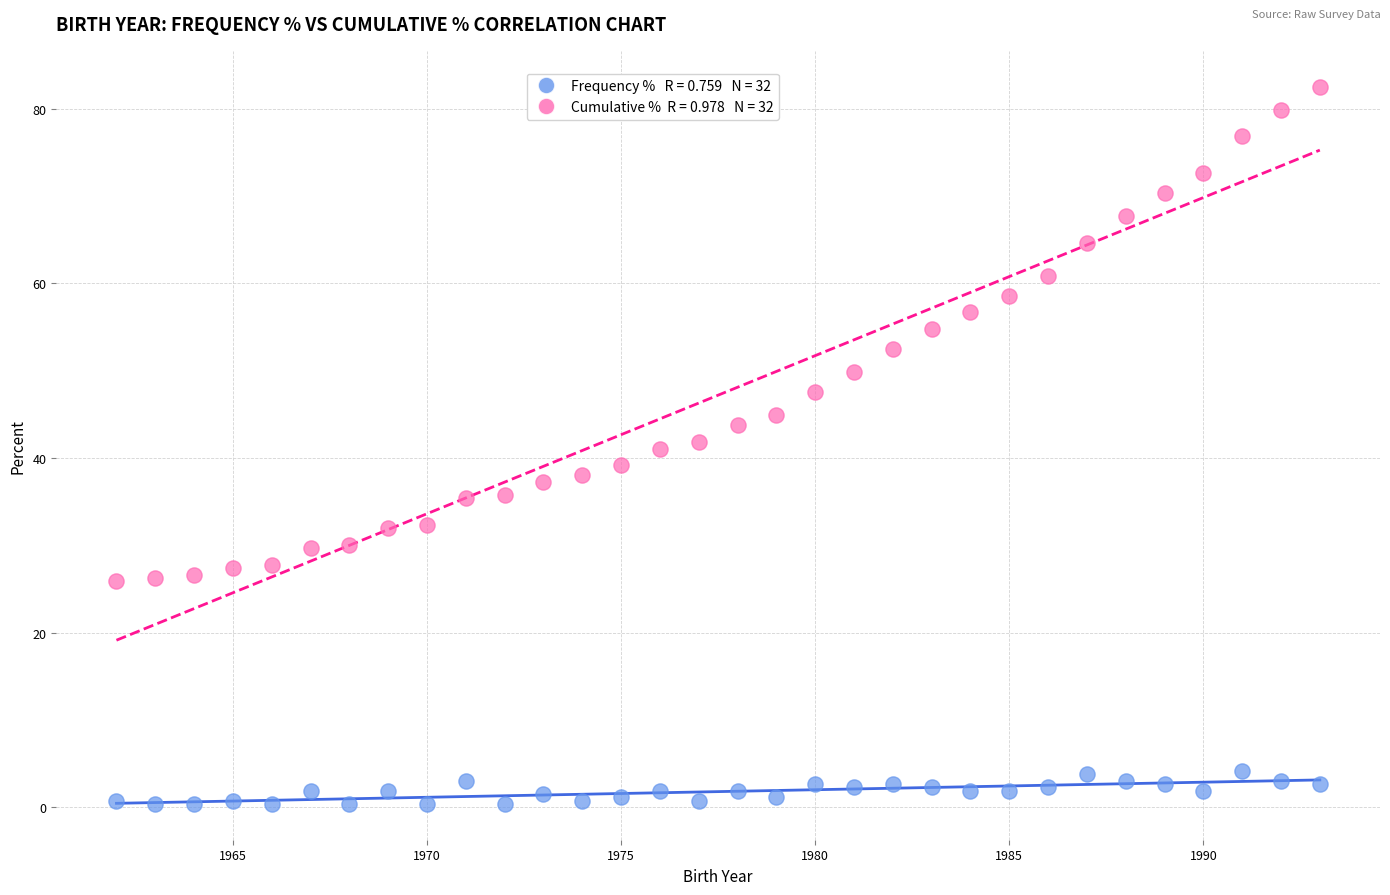

Across all data points, what is the range of Y values (max minus min)?

82.1